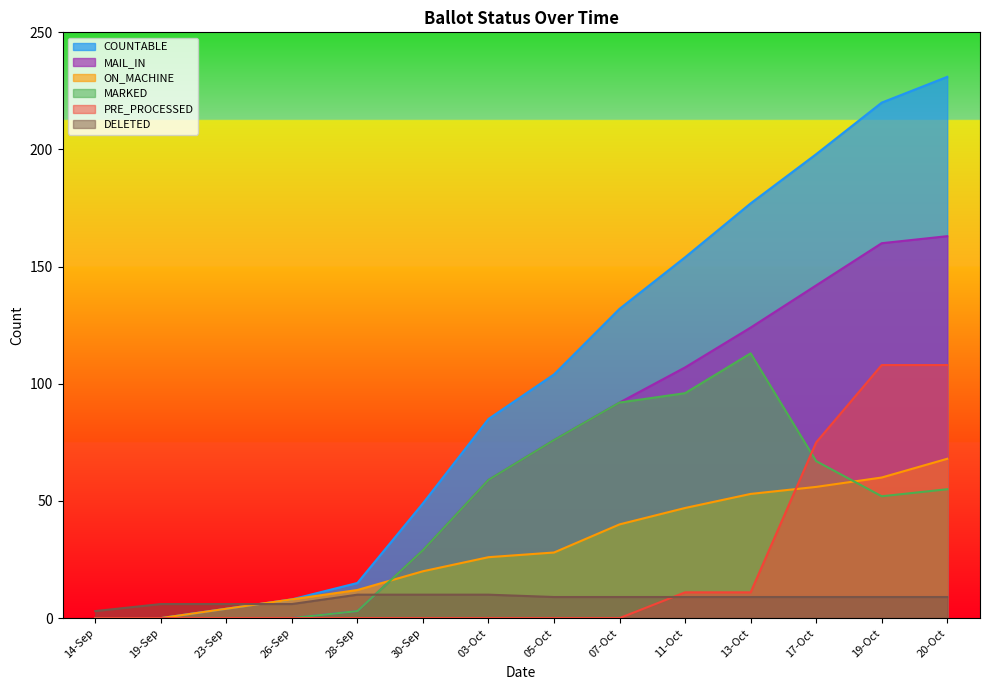

Does the chart display data point markers on the line(s)?

No